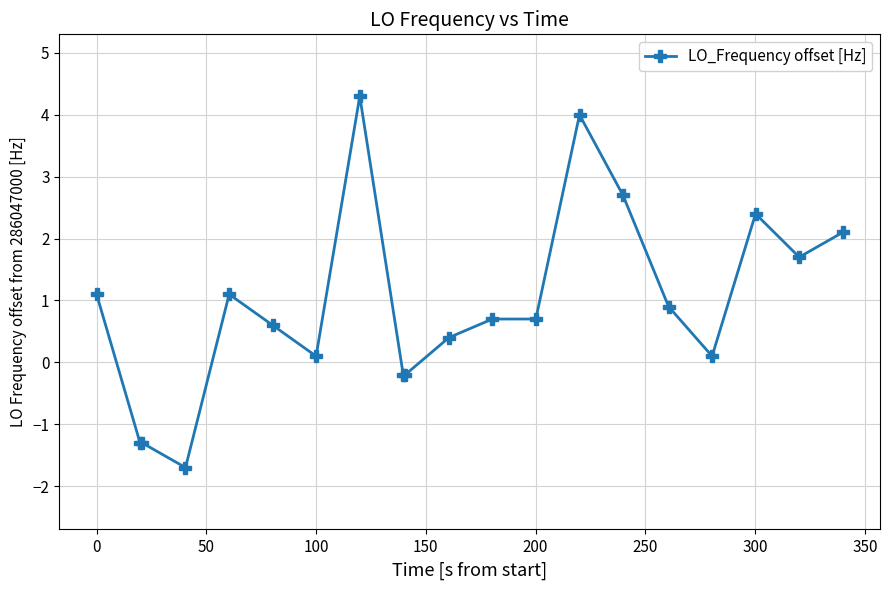

Reading left to right, what are all the values shown in this chart?

1.1	-1.3	-1.3	-1.7	1.1	0.6	0.1	4.3	-0.2	-0.2	0.4	0.7	0.7	4.0	2.7	0.9	0.1	2.4	1.7	2.1